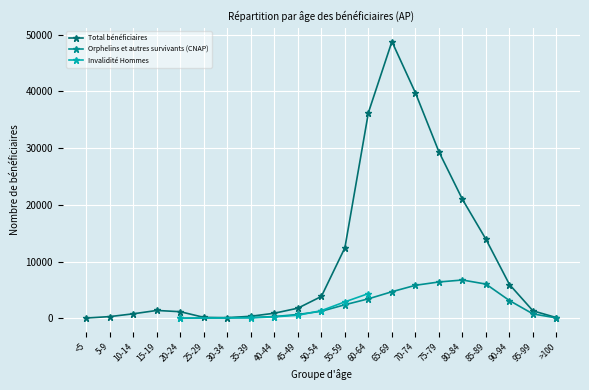

Where is the first local minimum for Total bénéficiaires?

30-34